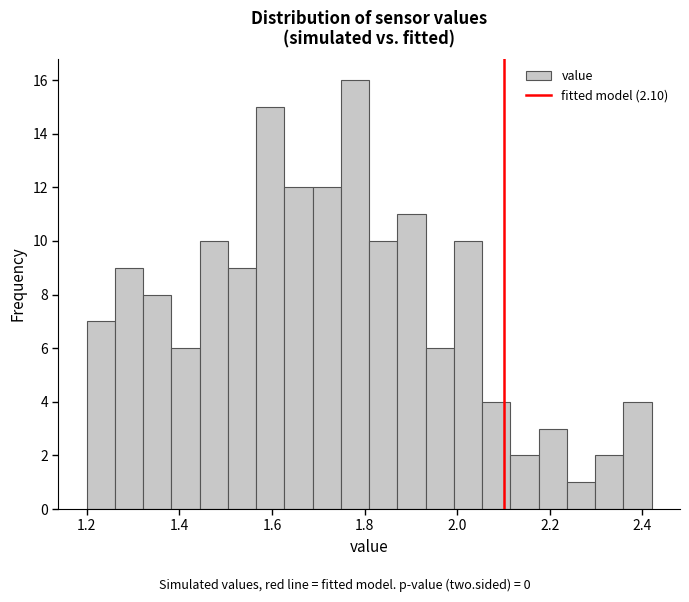

Read against the x-axis, roughly where is the centre of the tallest bar?

1.78